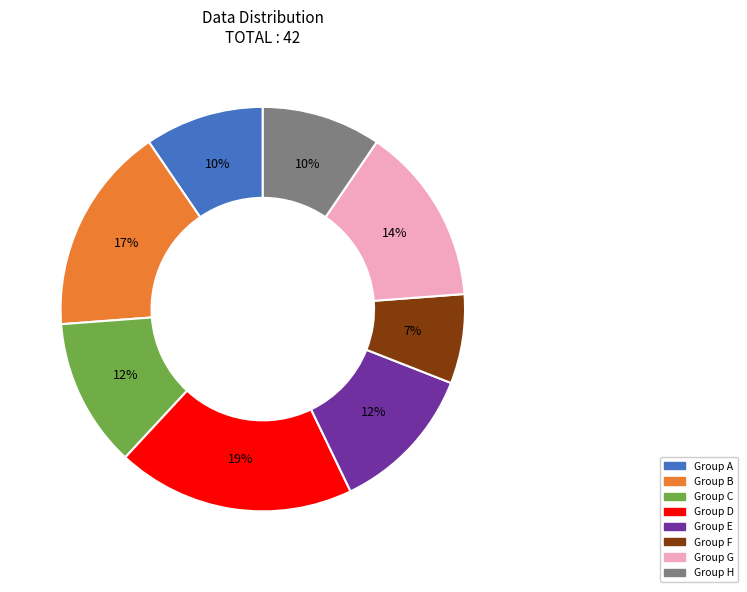

What percentage is the Group A slice, to the nearest percent?

10%